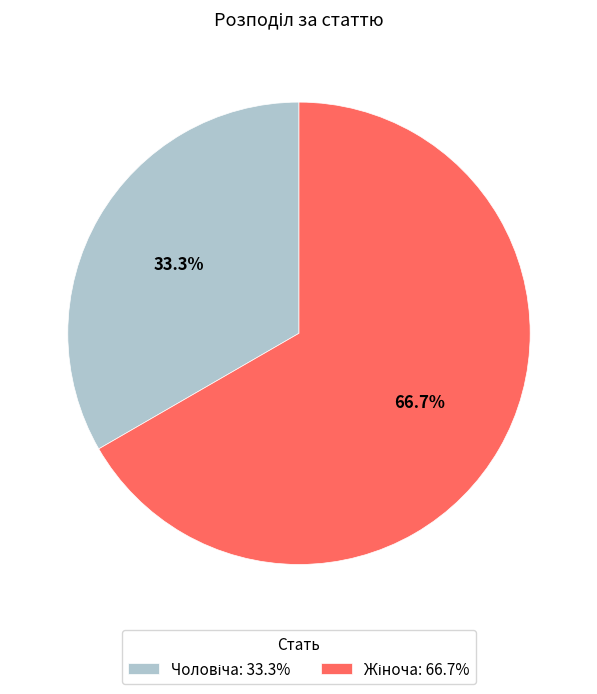

Is there a majority slice in this chart?

Yes